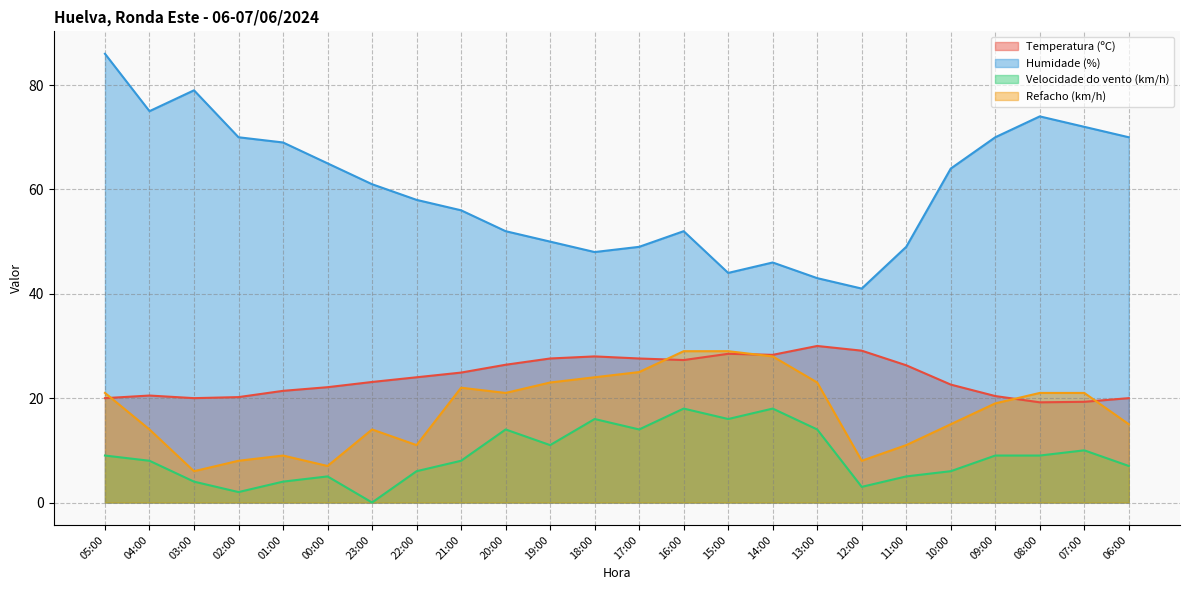

Reading left to right, transcribe all the data shown in this chart.

Temperatura (ºC): 20.0	20.5	20.0	20.2	21.4	22.1	23.1	24.0	24.9	26.4	27.6	28.0	27.6	27.3	28.5	28.3	30.0	29.1	26.3	22.6	20.4	19.2	19.3	20.0
Humidade (%): 86.0	75.0	79.0	70.0	69.0	65.0	61.0	58.0	56.0	52.0	50.0	48.0	49.0	52.0	44.0	46.0	43.0	41.0	49.0	64.0	70.0	74.0	72.0	70.0
Velocidade do vento (km/h): 9.0	8.0	4.0	2.0	4.0	5.0	0.0	6.0	8.0	14.0	11.0	16.0	14.0	18.0	16.0	18.0	14.0	3.0	5.0	6.0	9.0	9.0	10.0	7.0
Refacho (km/h): 21.0	14.0	6.0	8.0	9.0	7.0	14.0	11.0	22.0	21.0	23.0	24.0	25.0	29.0	29.0	28.0	23.0	8.0	11.0	15.0	19.0	21.0	21.0	15.0